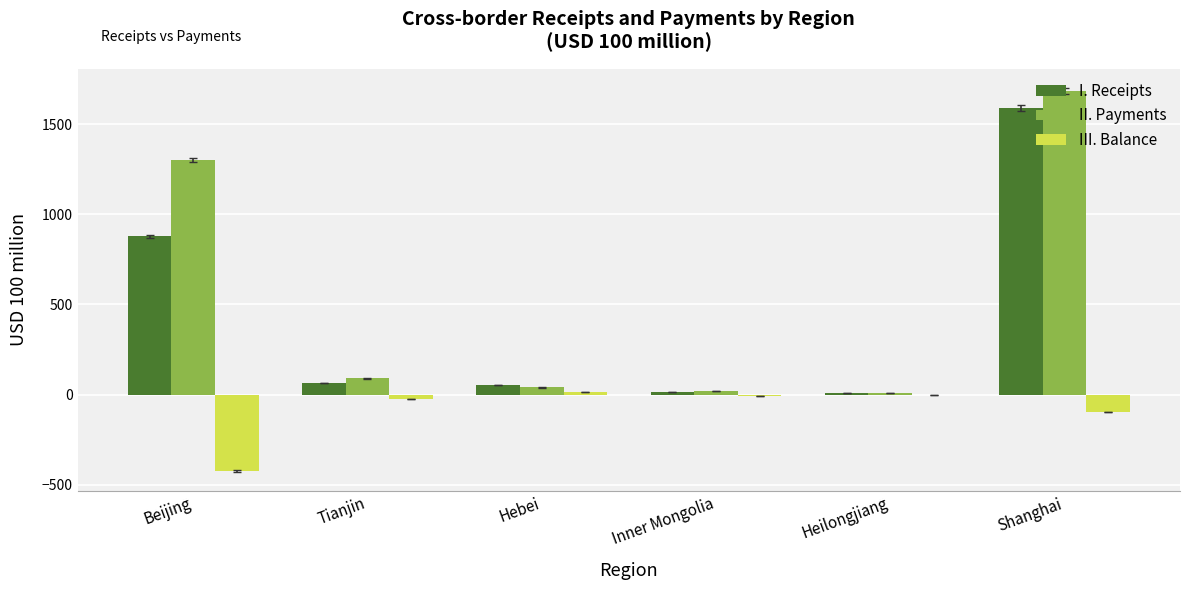

At which category is the sum across all series the highest?

Shanghai